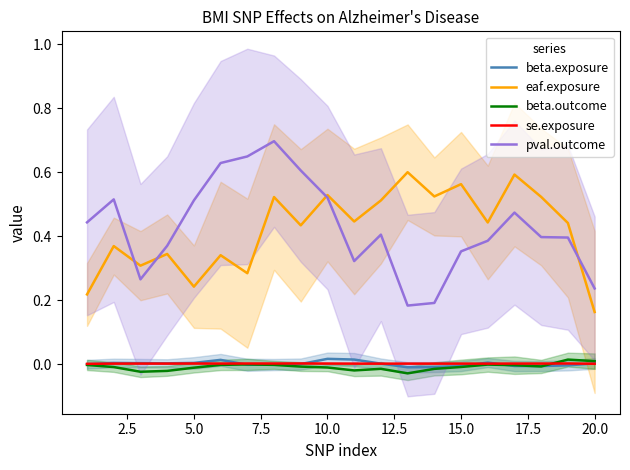

What is the average value of the eaf.exposure series?

0.4